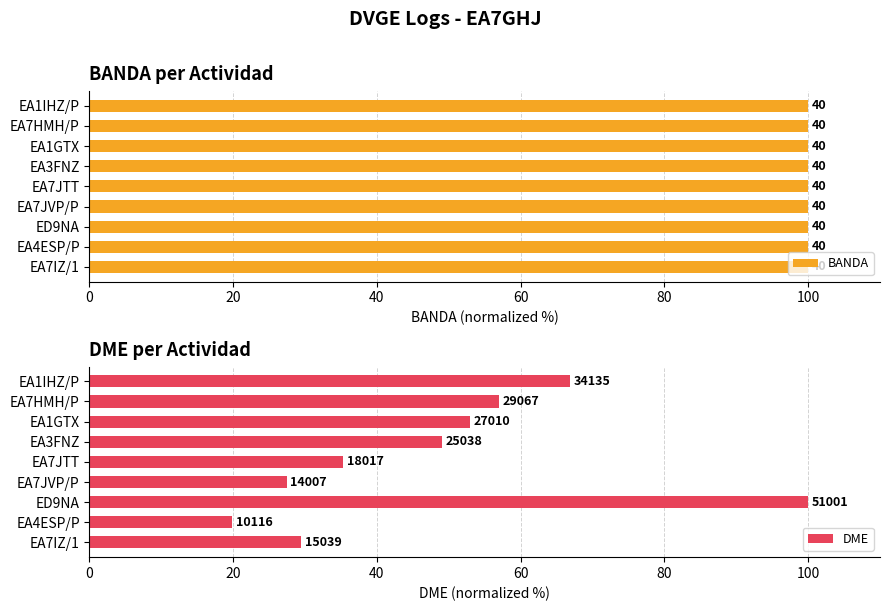

What is the greatest value displayed?

100.0